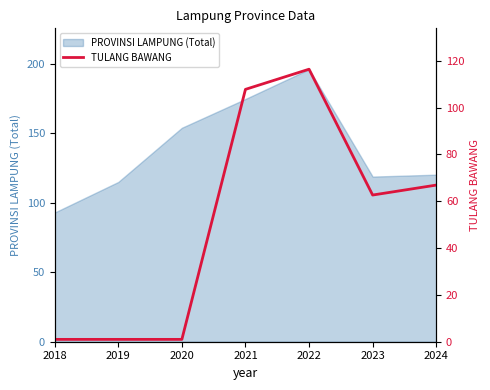

At which category does the data reach its first local peak?

2022